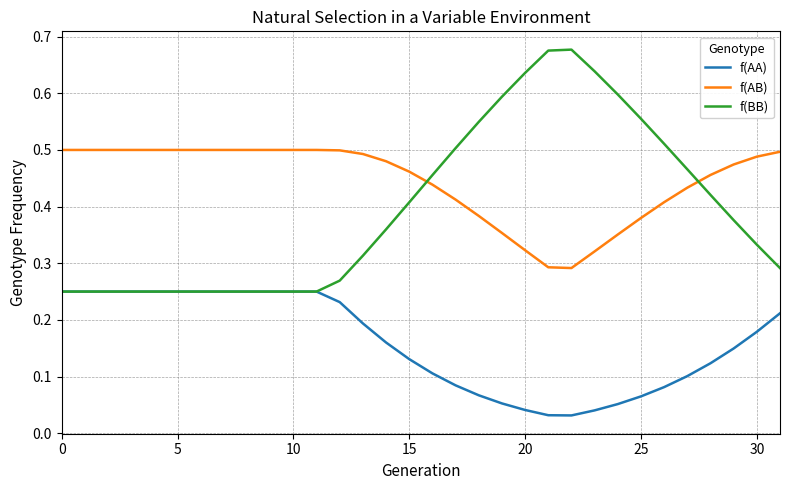

Which series has the largest range (max minus min)?

f(BB)